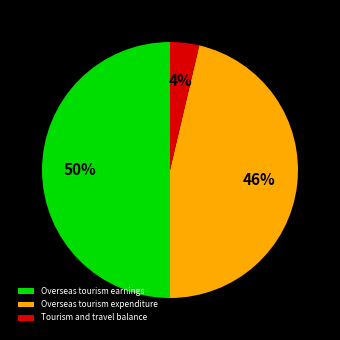

Combined, do Overseas tourism expenditure and Overseas tourism earnings account for over 50%?

Yes